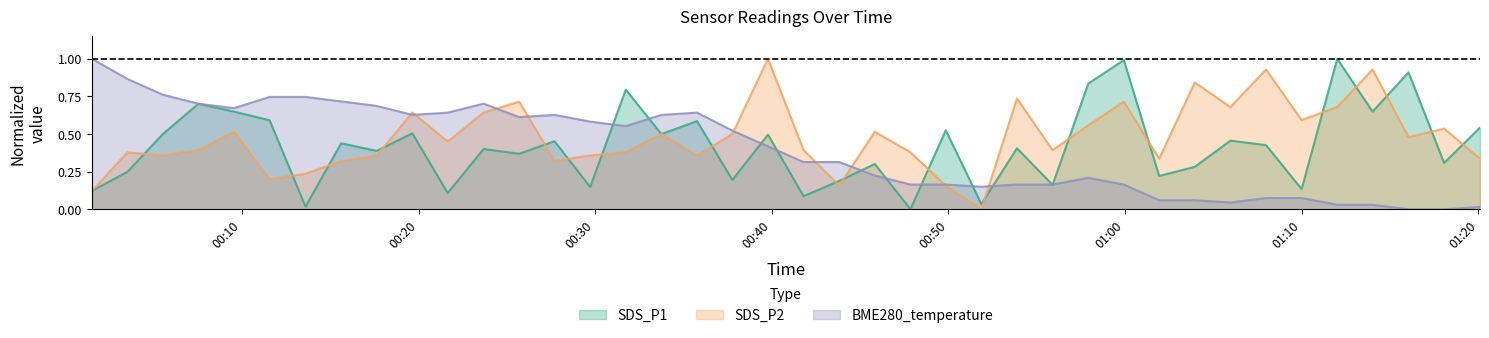

What is the difference between the highest and lowest values at 2024/01/06 01:20:06?

0.5